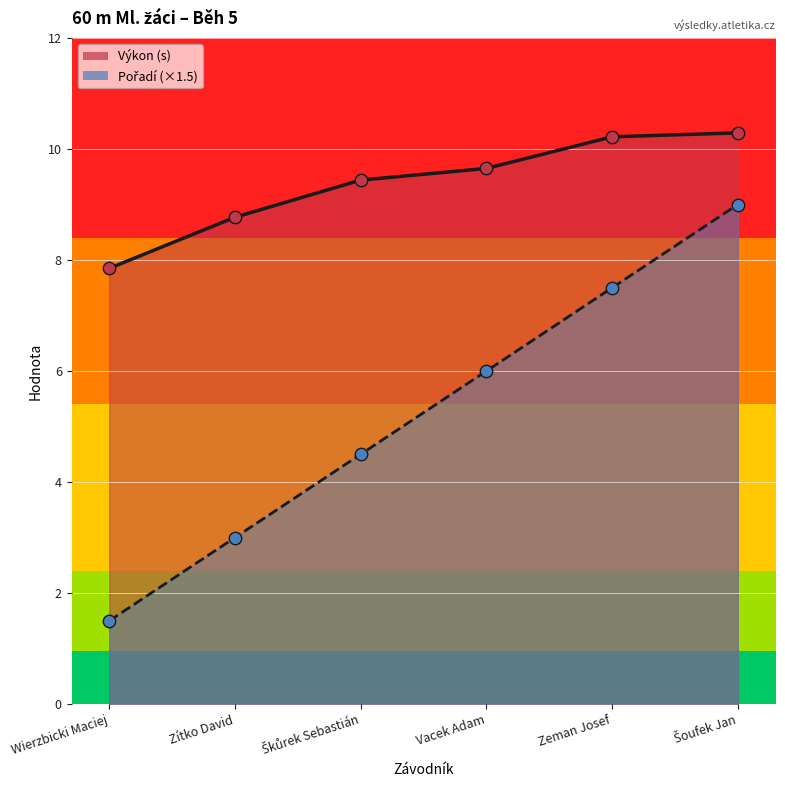

Which series has the largest total across all categories?

Výkon